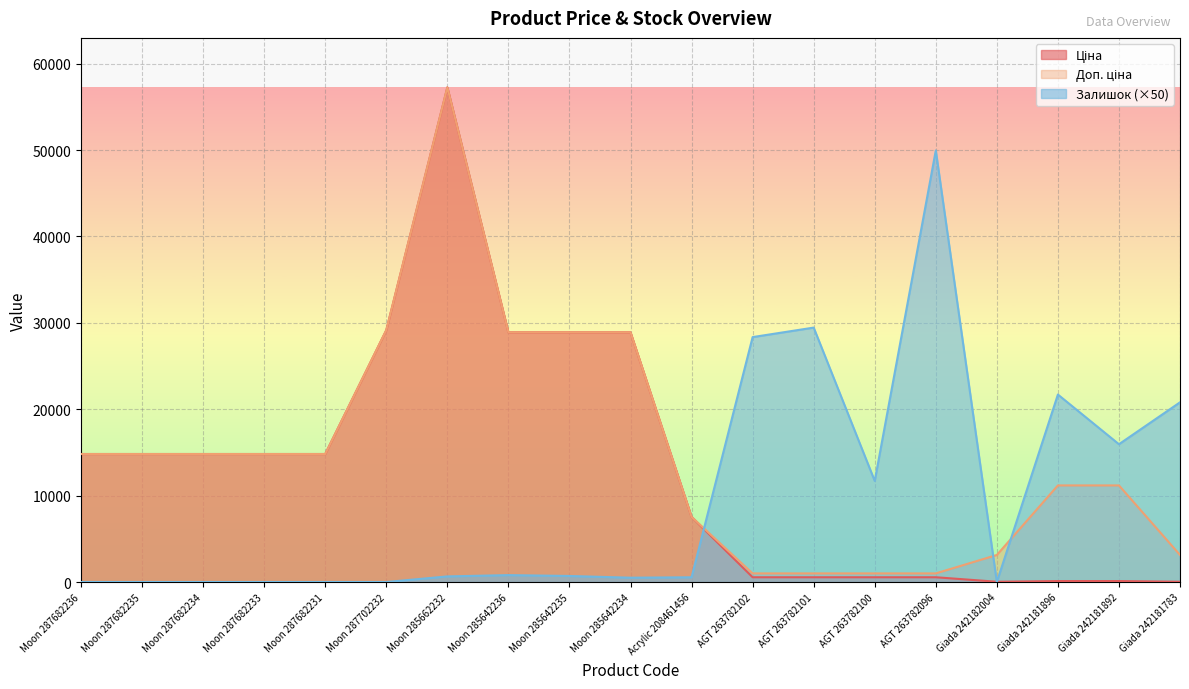

What is the spread (max minus min) of values at Moon 285642234?

28401.7